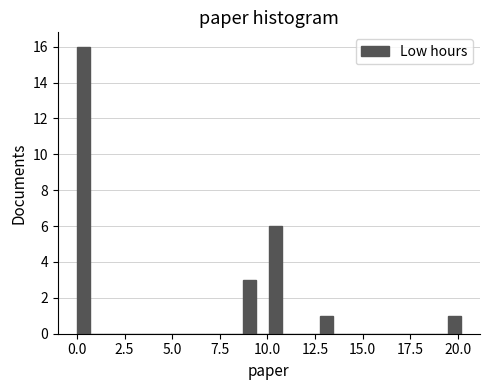

Read against the x-axis, roughly where is the centre of the tallest bar?

0.5